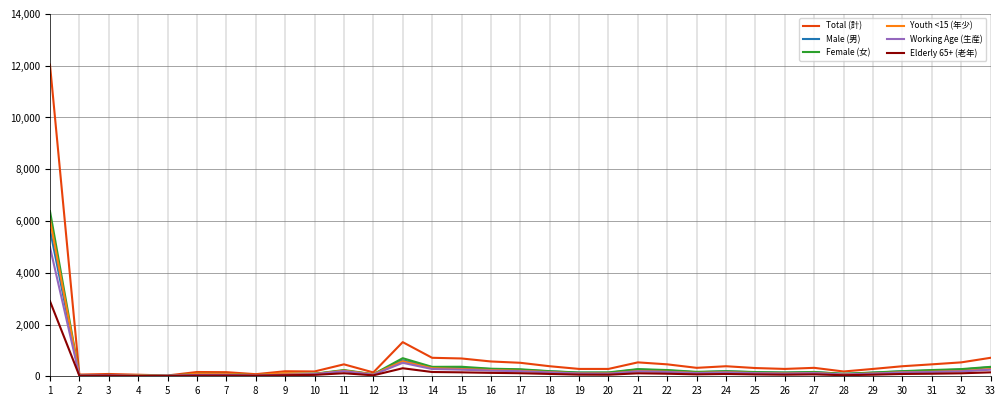

Which series has the widest spread of values?

Total (計)